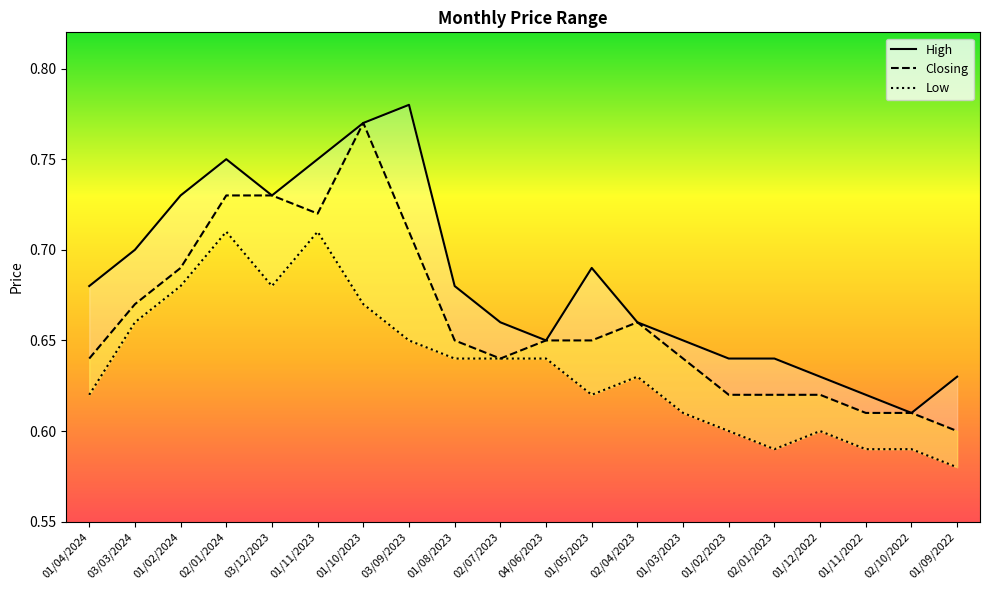

What position from the left is 03/09/2023?

8